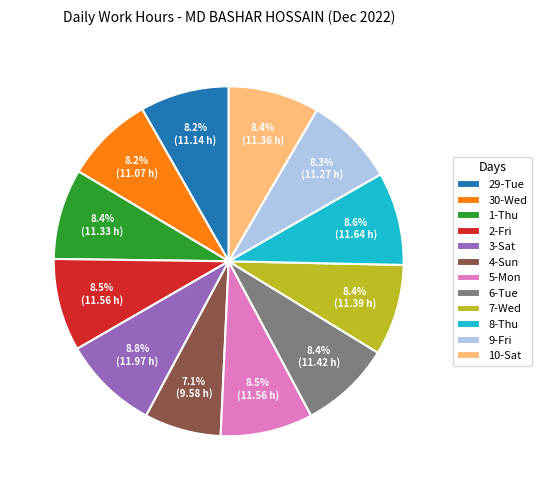

What portion of the pie excludes 4-Sun?

92.9%